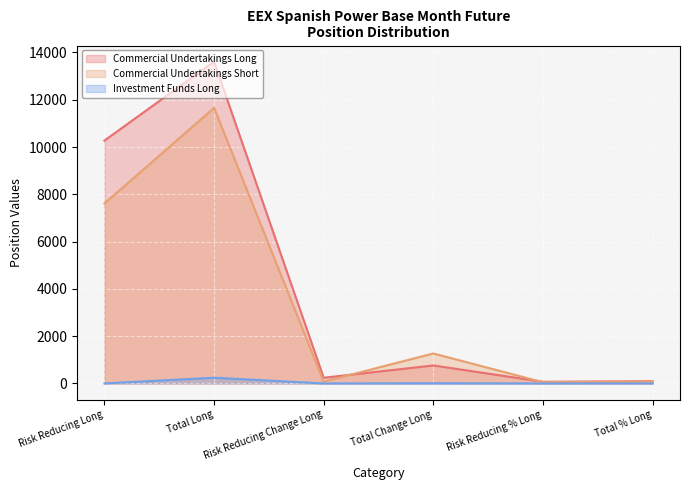

Which series has the widest spread of values?

Commercial Undertakings Long